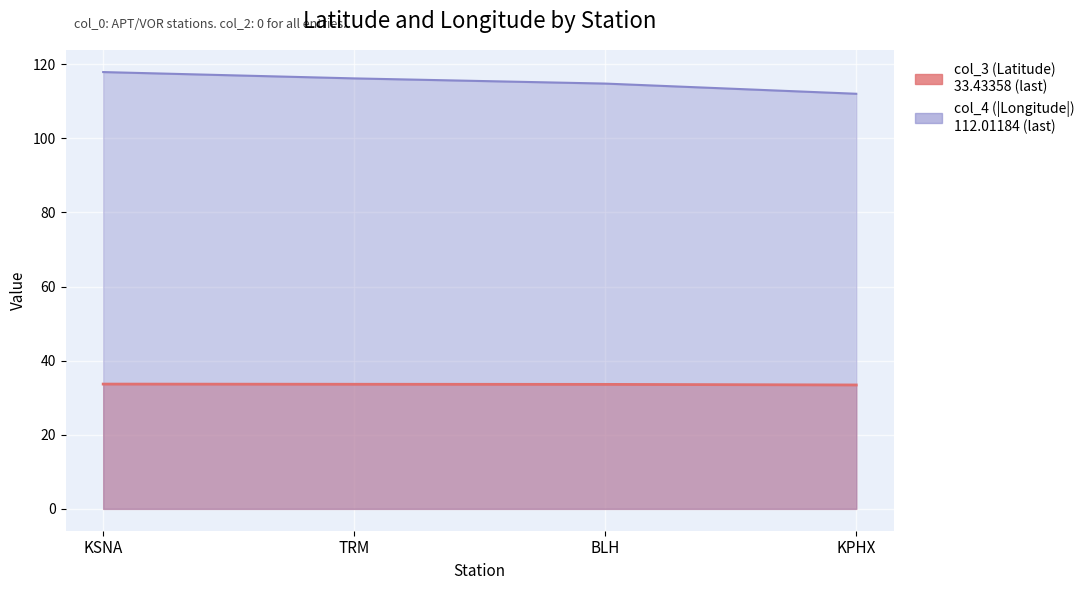

What is the sum of all col_3 values?

134.3